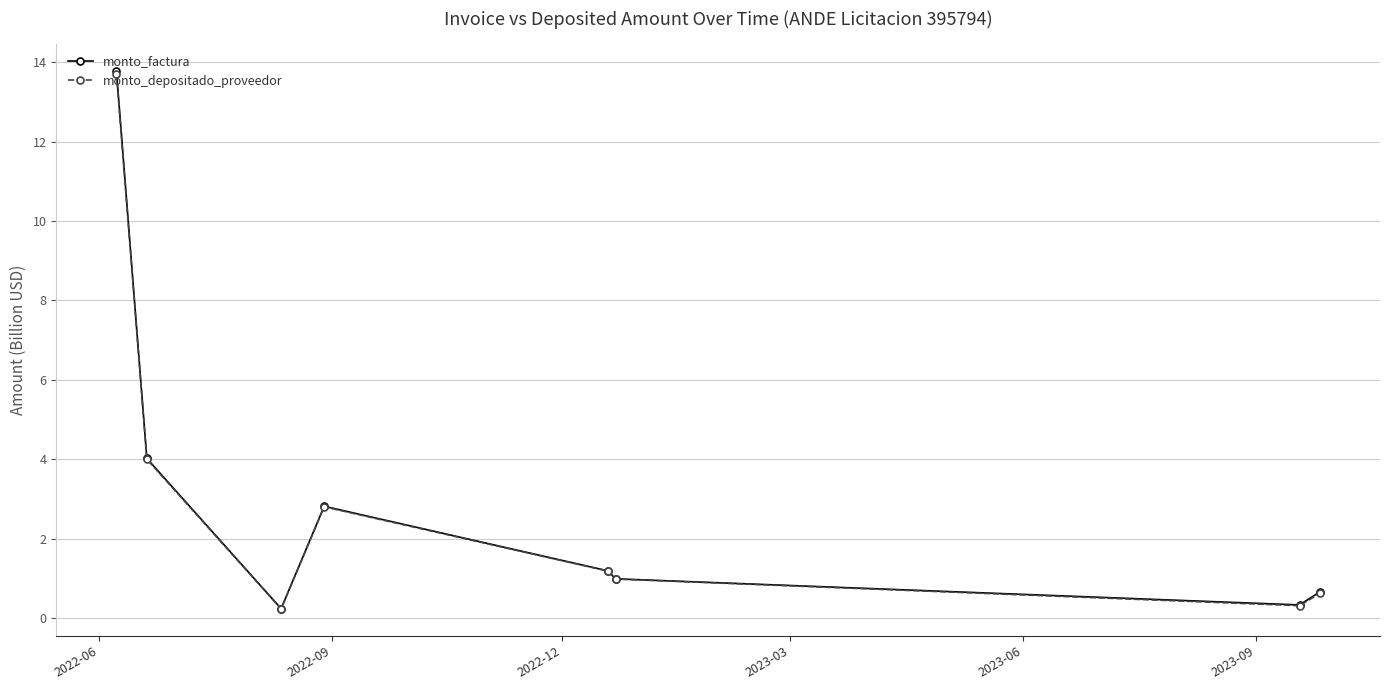

True or false: monto_factura has more than 0 points higher than both neighbors.

True